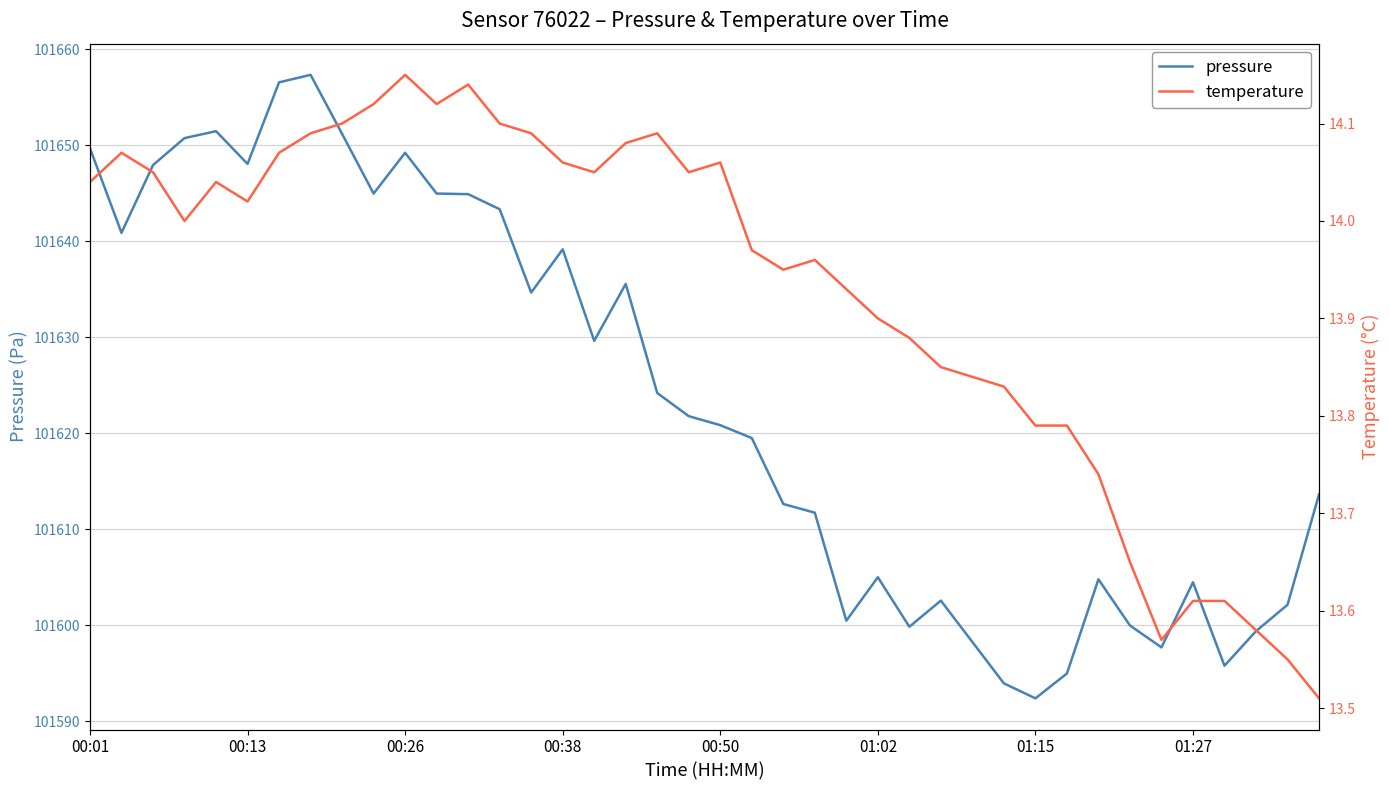

What is the maximum value for pressure?

101657.3